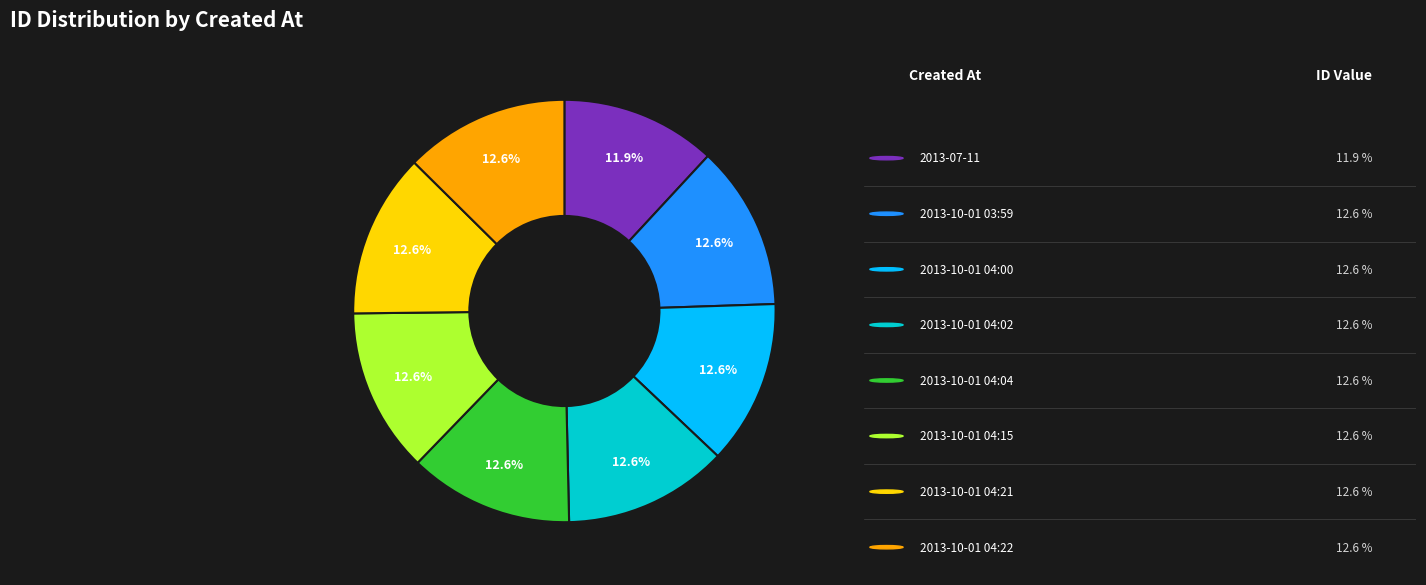

To the nearest percent, what is the average slice percentage?

12%